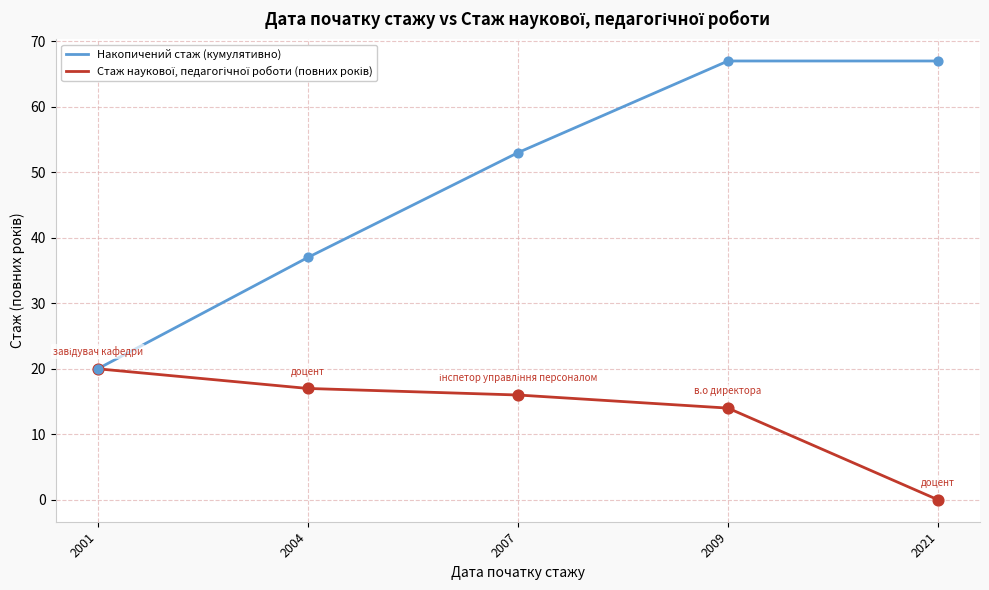

At which category is the sum across all series the highest?

2009